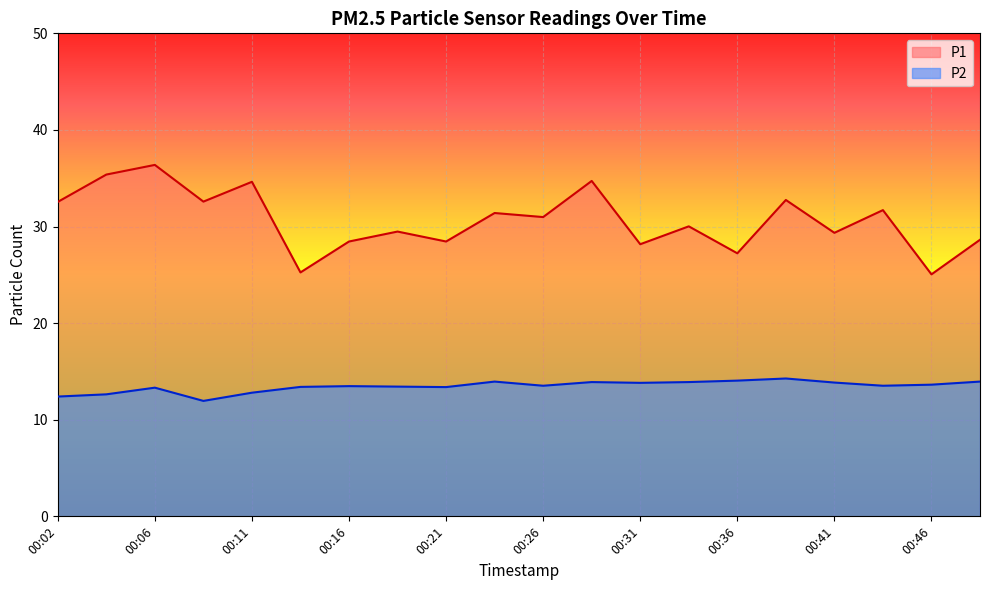

What is the value of the P2 point at the 15th from the left?

14.1